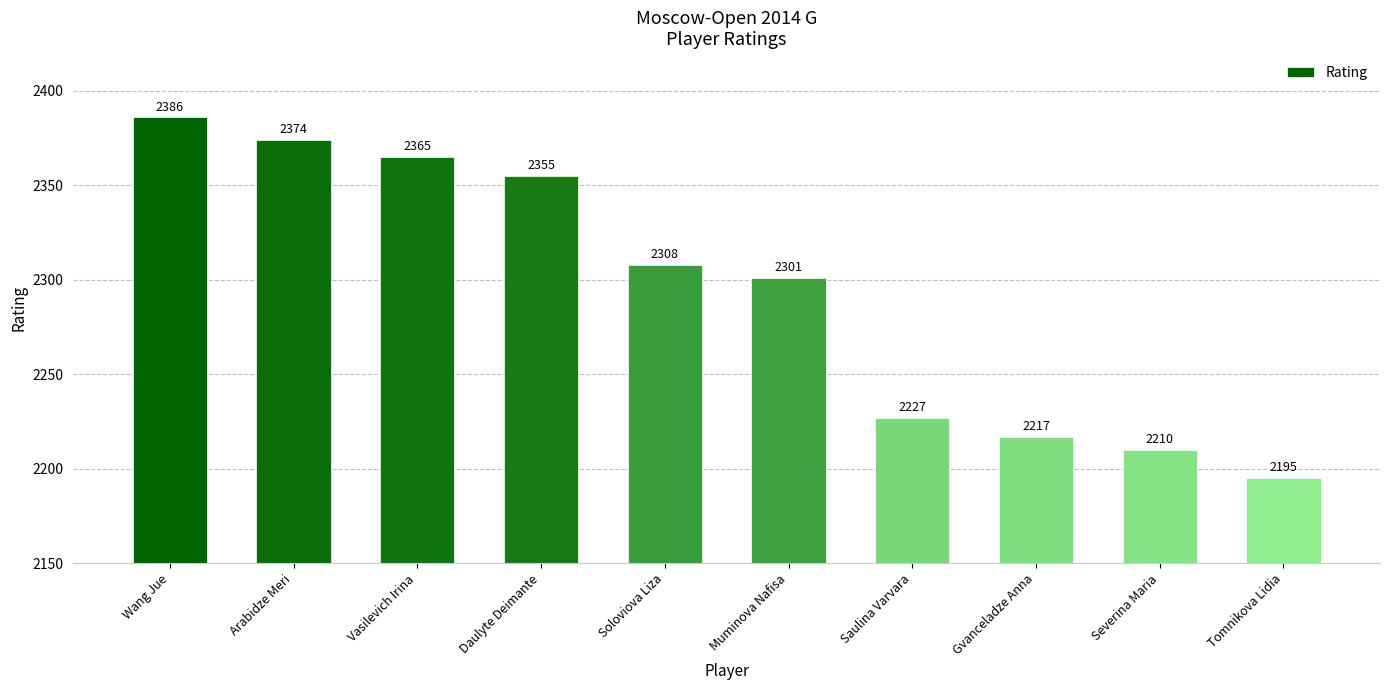

What is the difference between the maximum and minimum values?

191